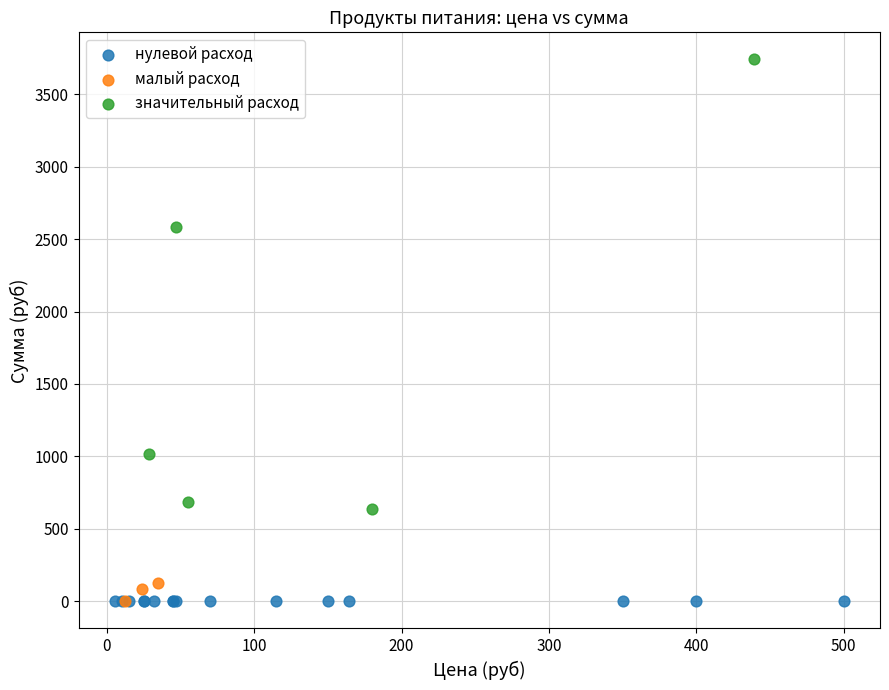

What are all the series names shown in the legend?

нулевой расход, малый расход, значительный расход